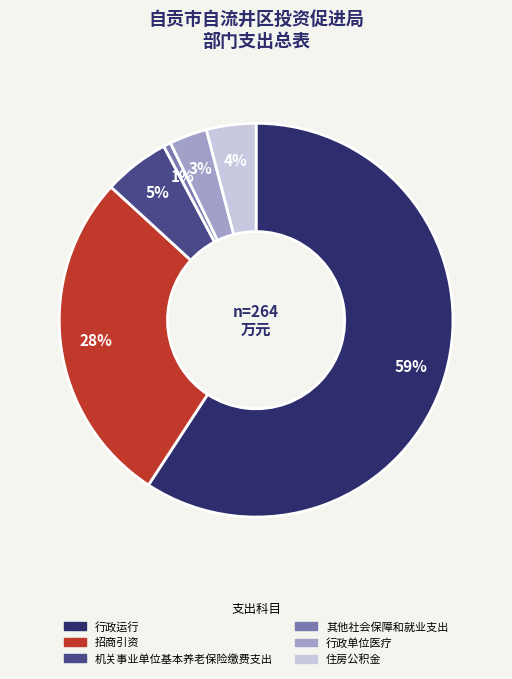

To the nearest percent, what percentage of the pie is 招商引资?

28%